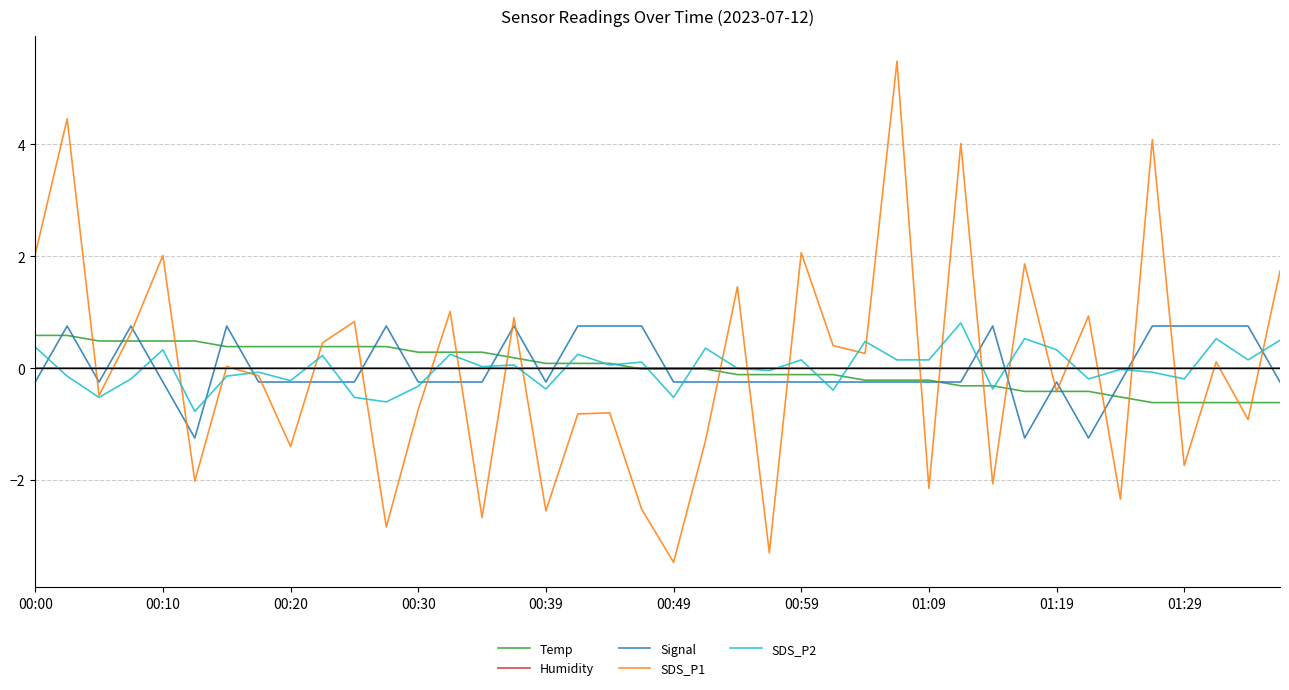

What is the smallest value displayed?

-3.5